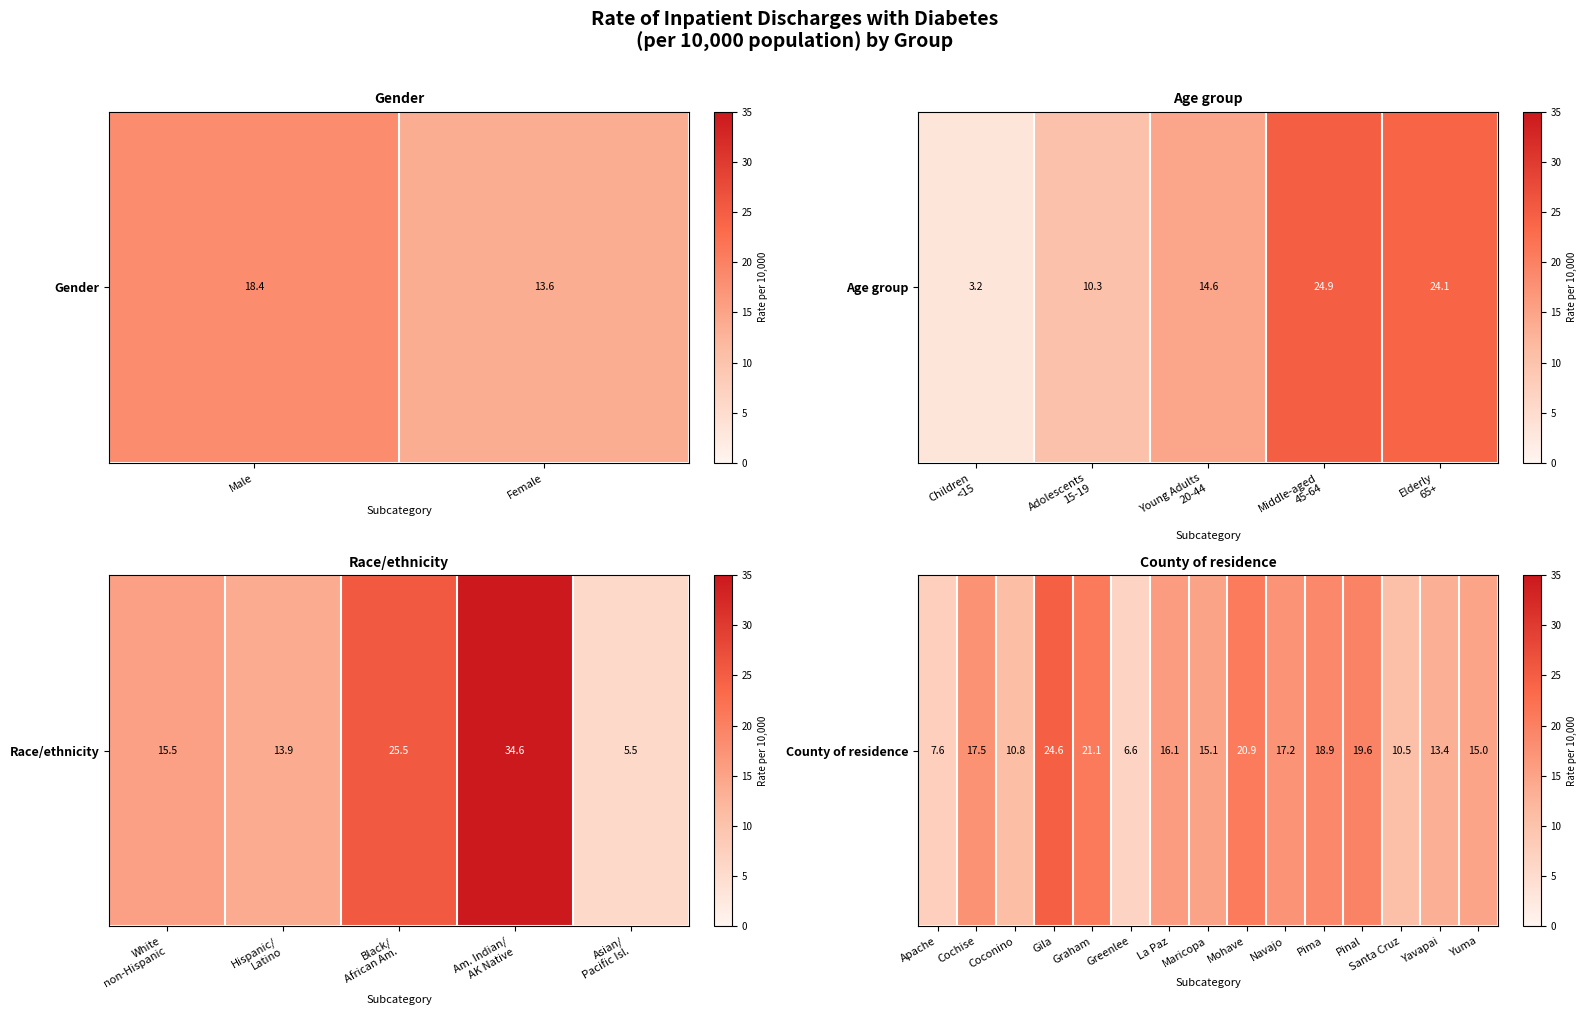

What is the difference between the second highest and second lowest values?

13.4